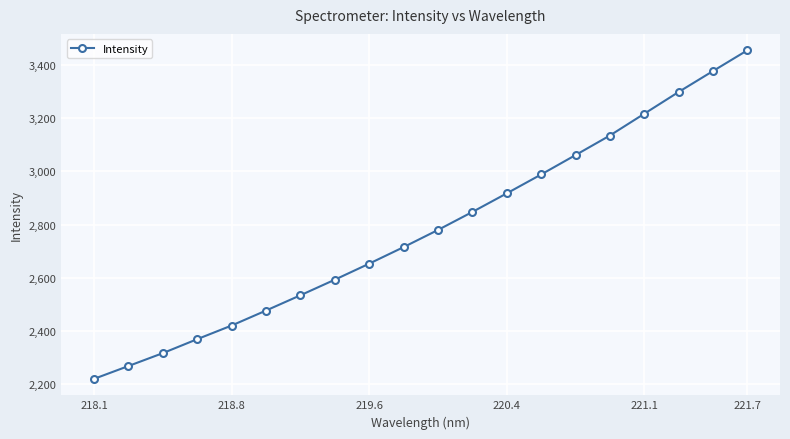

How many lines are shown in the chart?

1